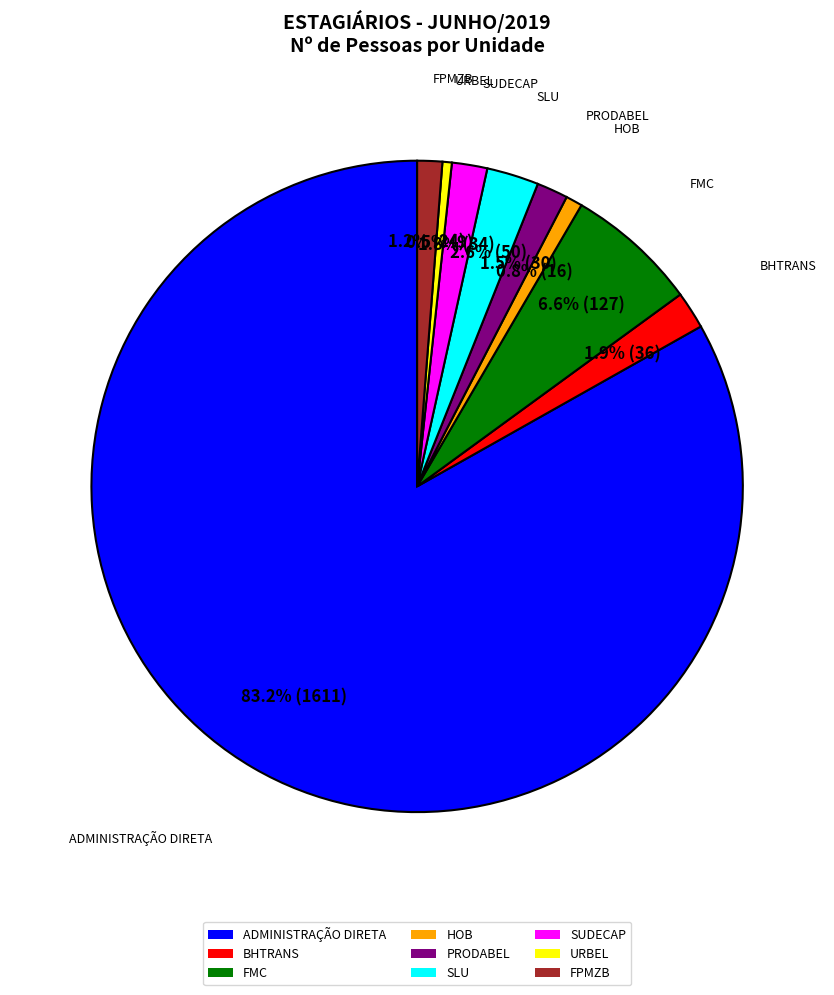

What portion of the pie excludes SUDECAP?

98.2%